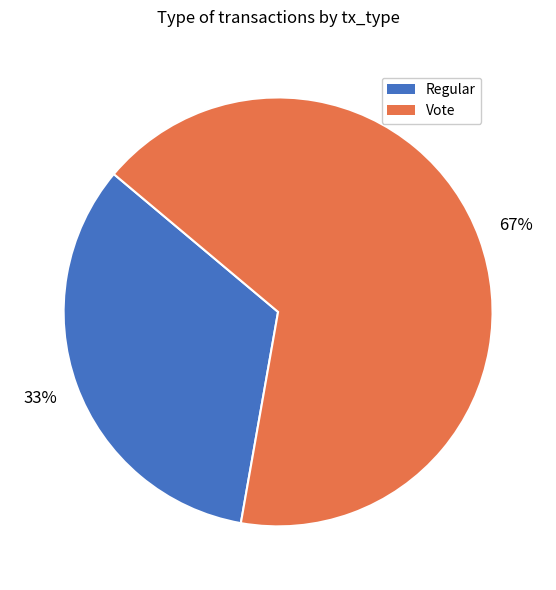

Which slice is the largest?

Vote